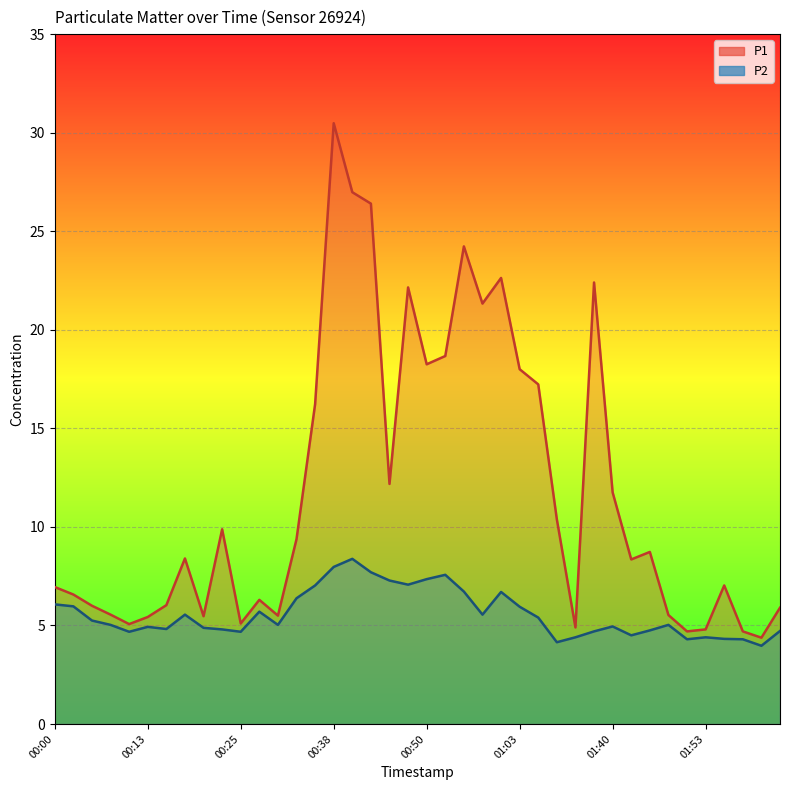

Which category has the highest value across all series?

00:38